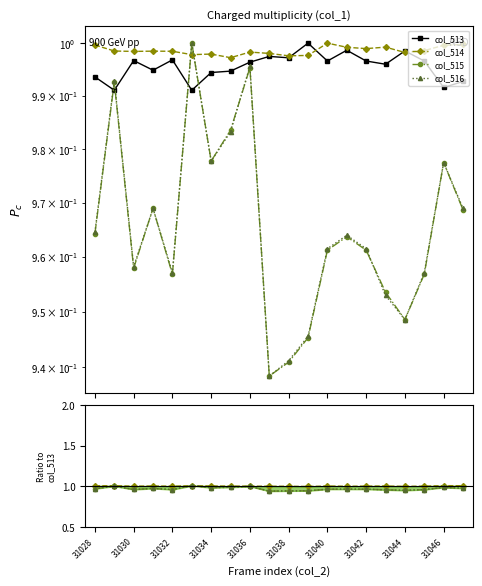

The value of col_516 at 31032 is 1.0. True or false?

True